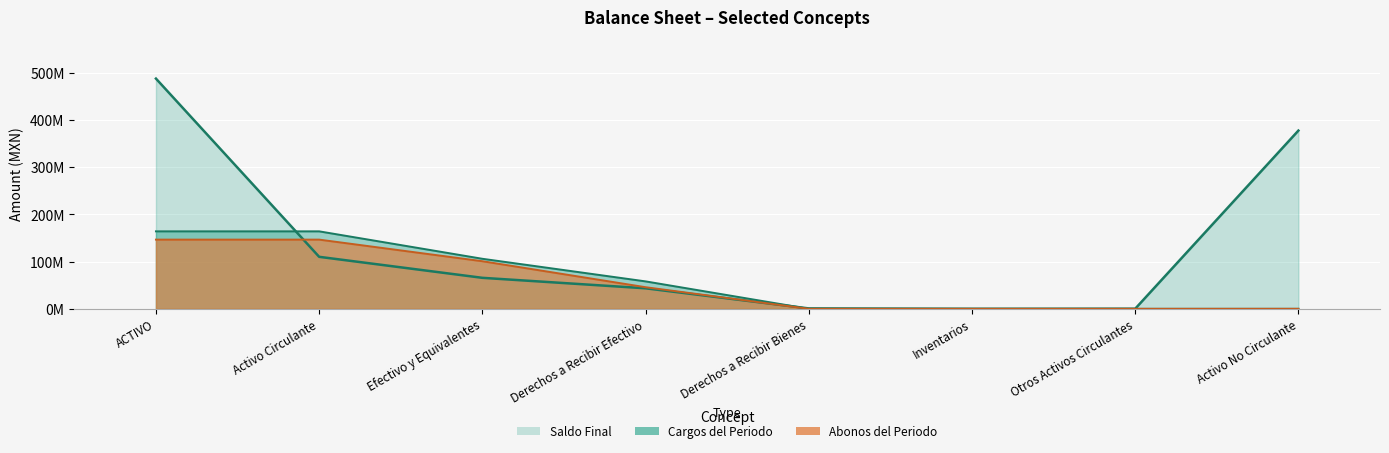

Which series changed the most between Efectivo y Equivalentes and Inventarios?

Cargos del Periodo